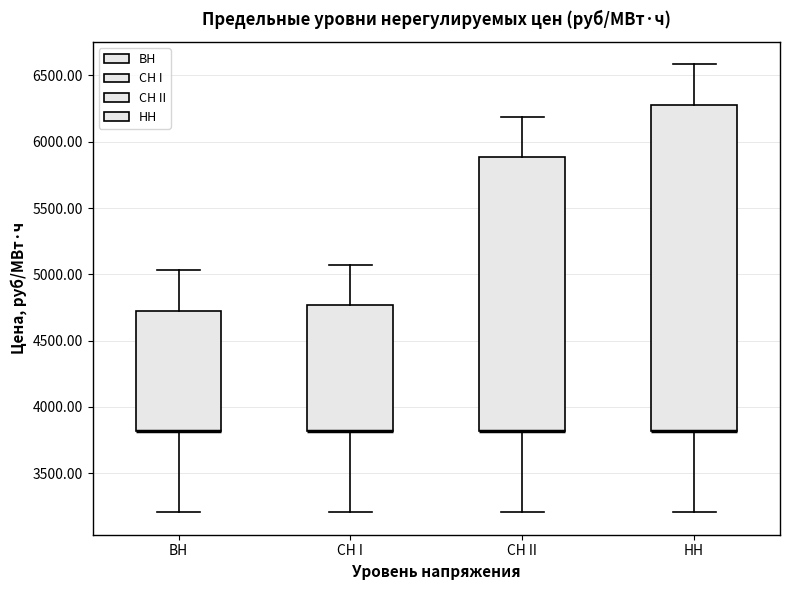

Reading left to right, read every box against the y-axis: the position of its median line, the range the box covers, and the ends of its whiskers. The values are not printed on the chart, so give them approximately, as read against the axis.

ВН: median 3800 (drawn on the box's lower edge), box 3800 to 4700, whiskers 3200 to 5050
СН I: median 3800 (drawn on the box's lower edge), box 3800 to 4750, whiskers 3200 to 5050
СН II: median 3800 (drawn on the box's lower edge), box 3800 to 5900, whiskers 3200 to 6200
НН: median 3800 (drawn on the box's lower edge), box 3800 to 6300, whiskers 3200 to 6600